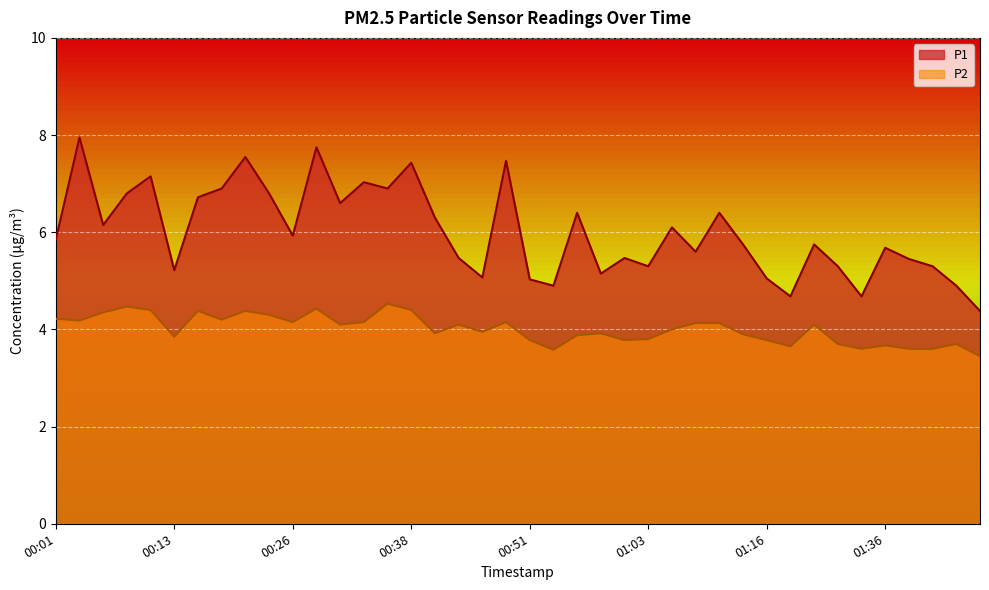

True or false: P1 and P2 cross at least once.

False